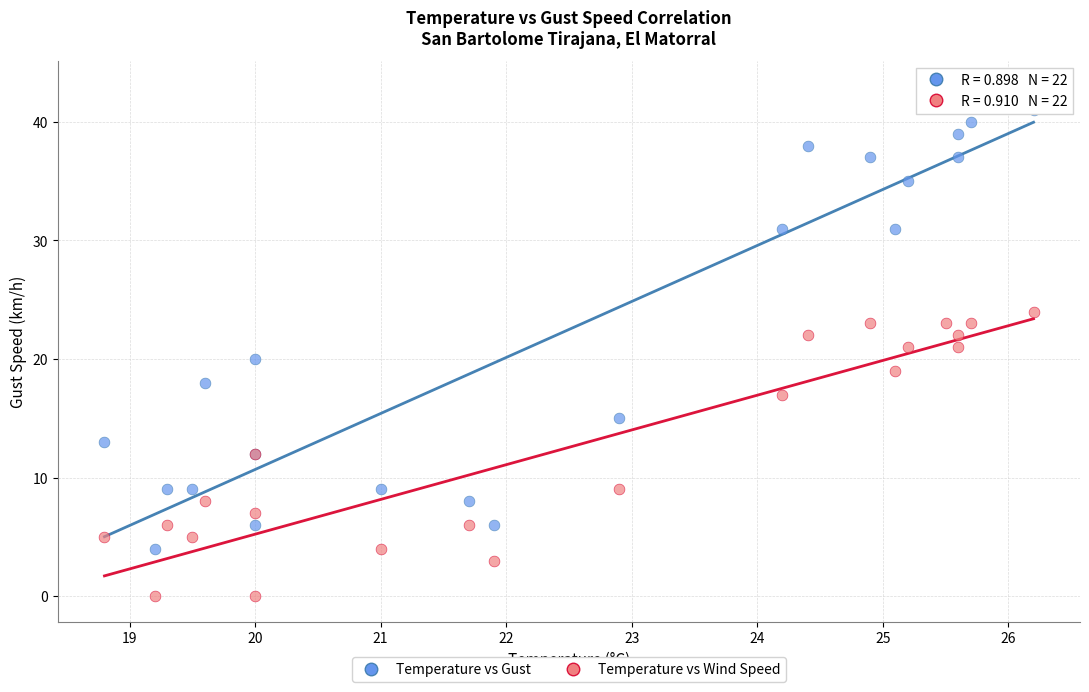

Which series has the largest Y range (max minus min)?

Temperature vs Gust